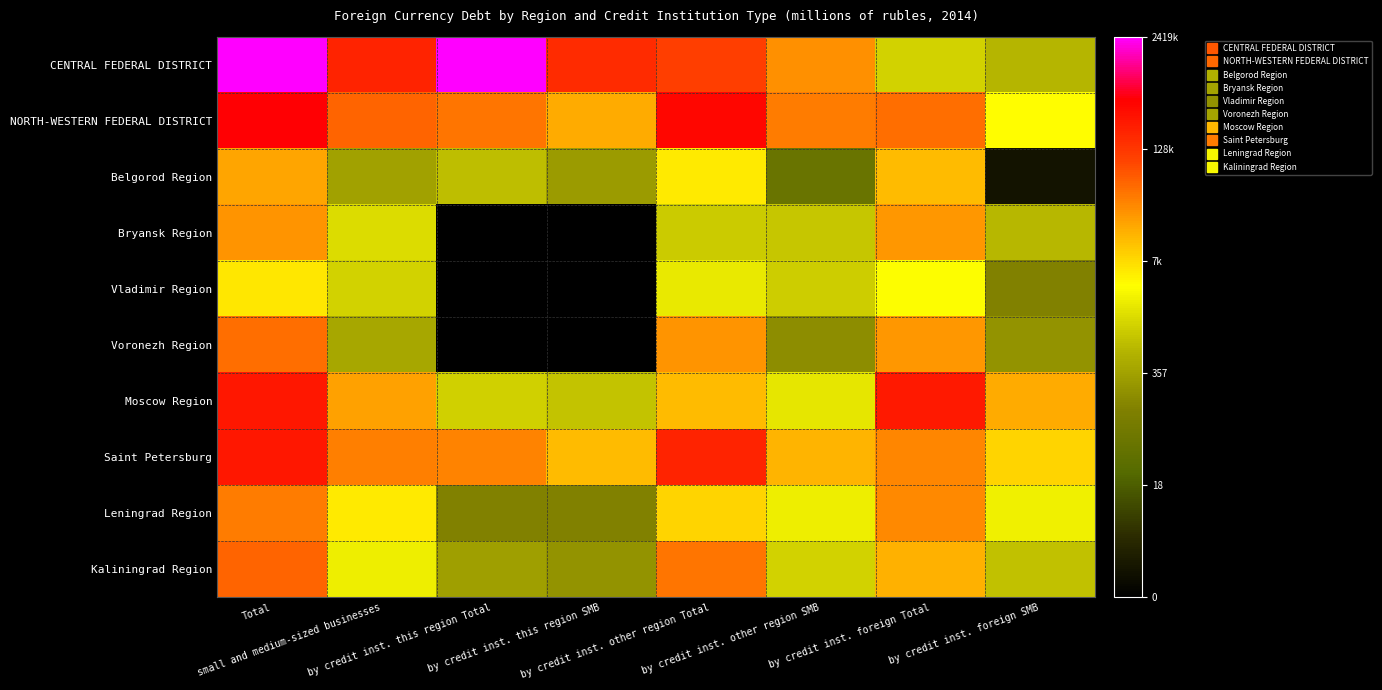

Between by credit inst. foreign SMB and by credit inst. other region Total, which is larger?

by credit inst. other region Total